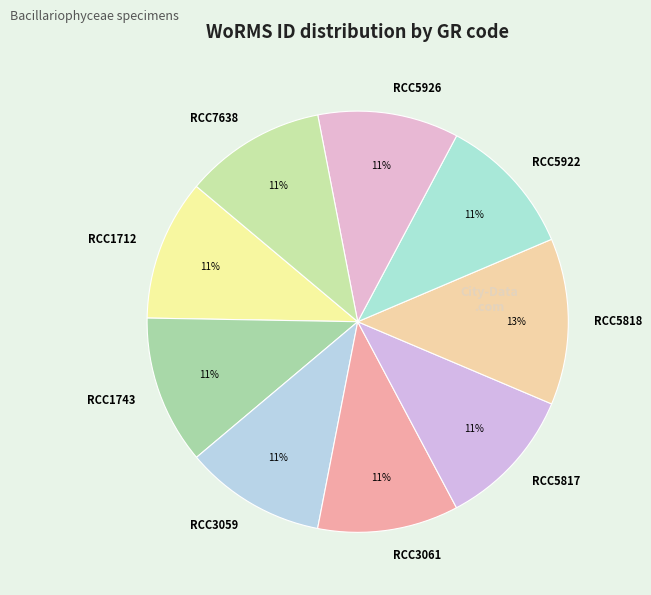

To the nearest percent, what portion does RCC3061 represent?

11%